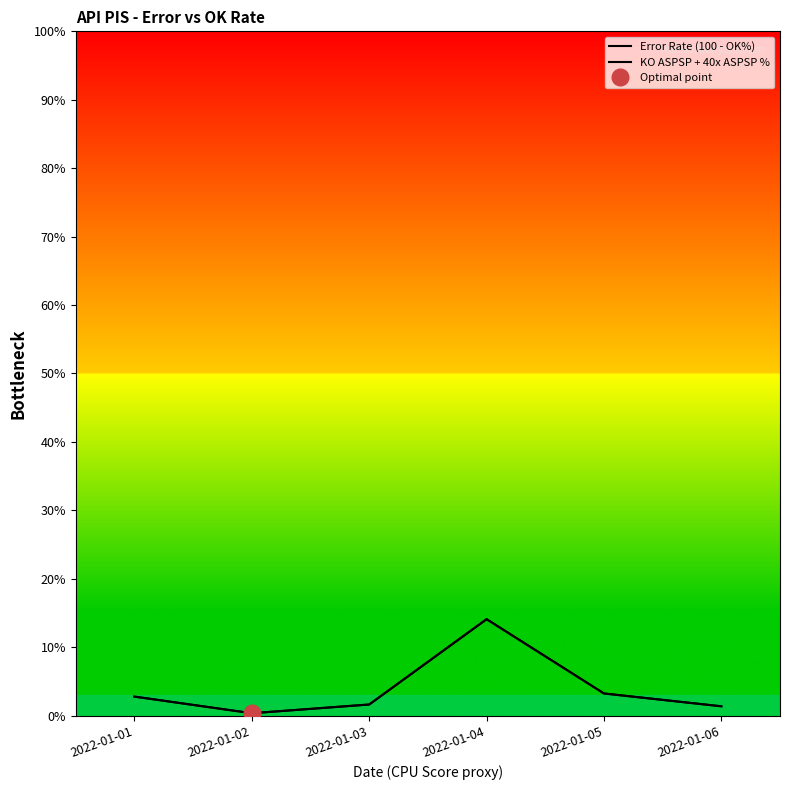

Count the number of data series in this chart.

2